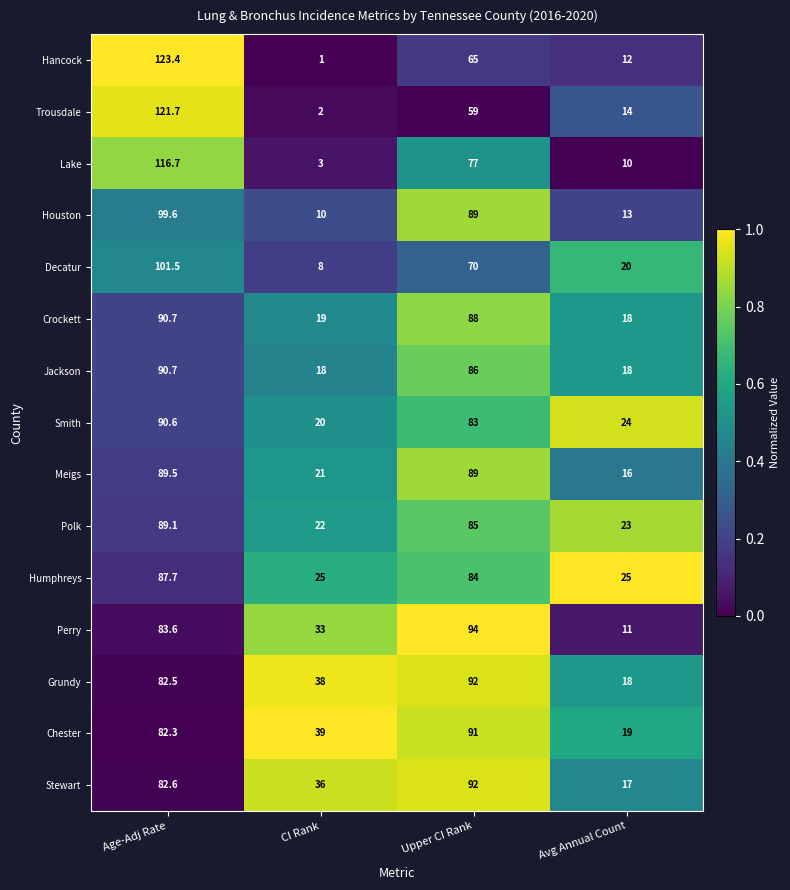

Which series has the largest range (max minus min)?

Hancock